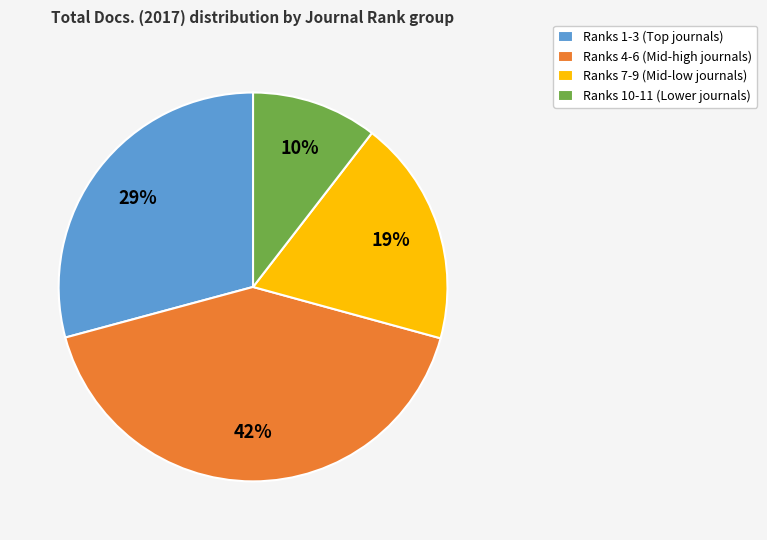

To the nearest percent, what percentage of the pie is Ranks 10-11 (Lower journals)?

10%